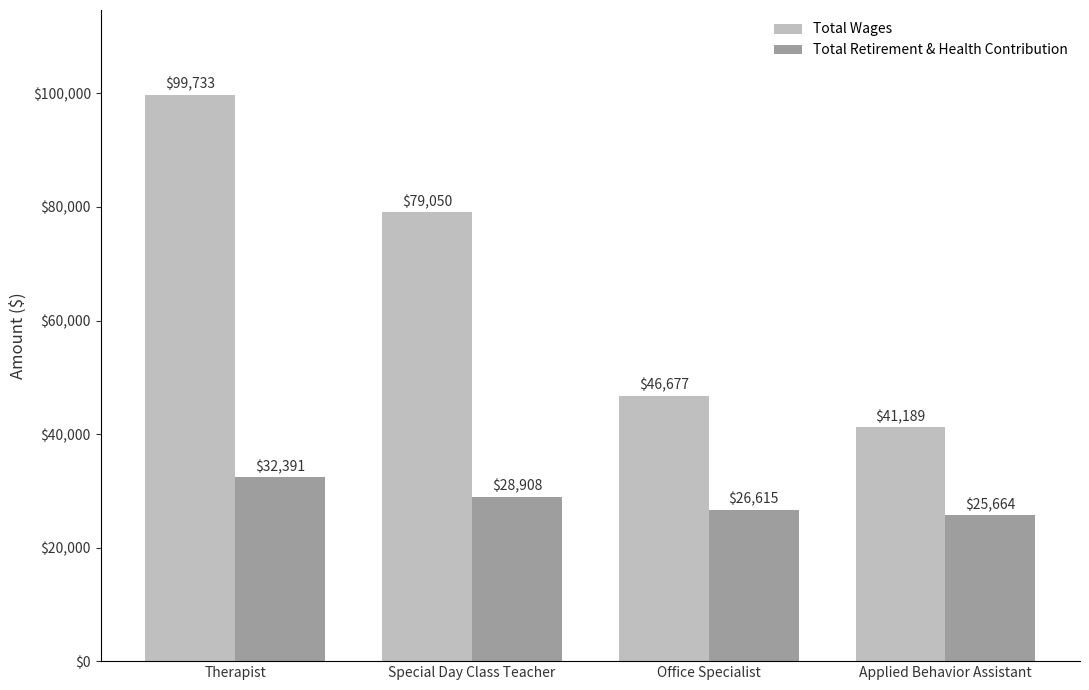

What is the lowest value of the Total Wages series?

41189